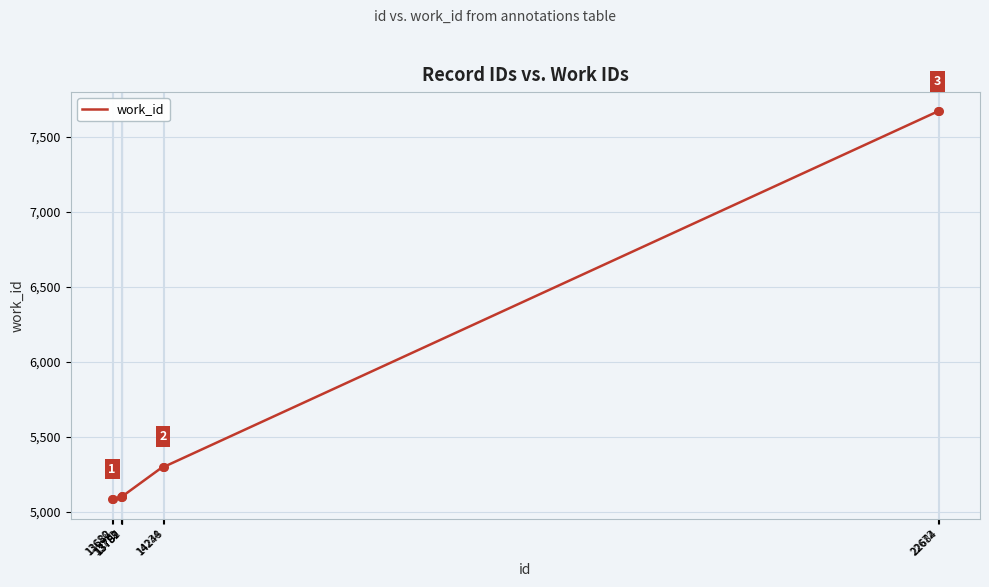

What is the change in value from 13772 to 14234?

+205